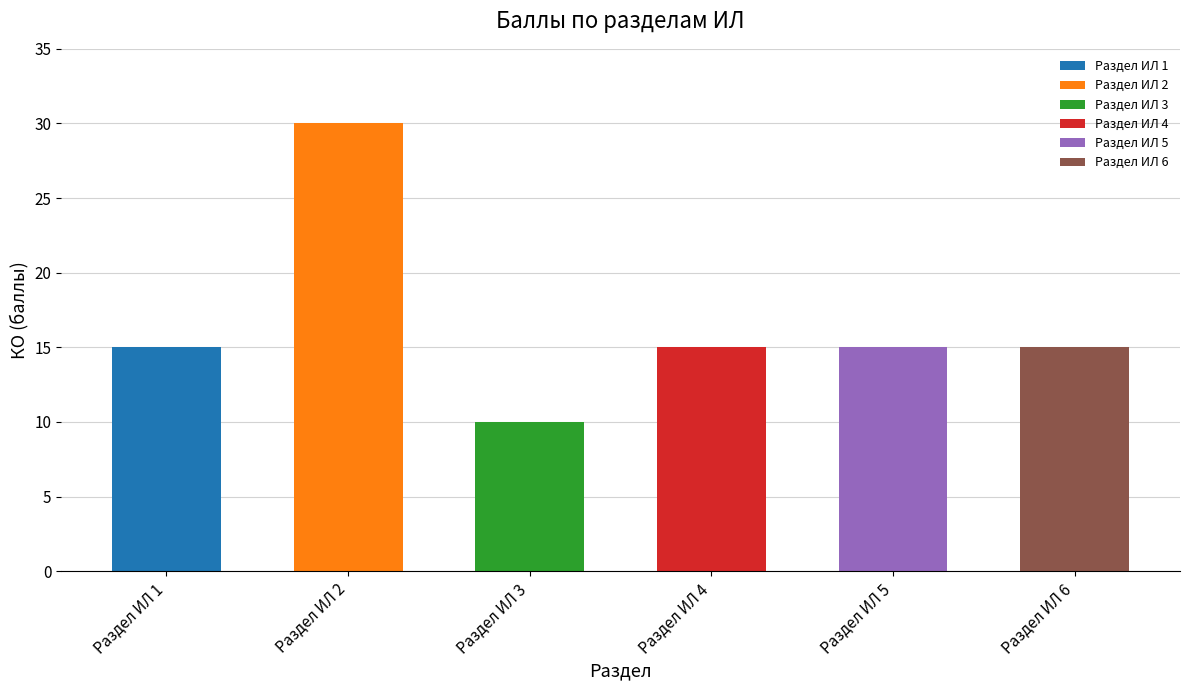

Rank the categories by value from highest to lowest.

Раздел ИЛ 2, Раздел ИЛ 1, Раздел ИЛ 4, Раздел ИЛ 5, Раздел ИЛ 6, Раздел ИЛ 3